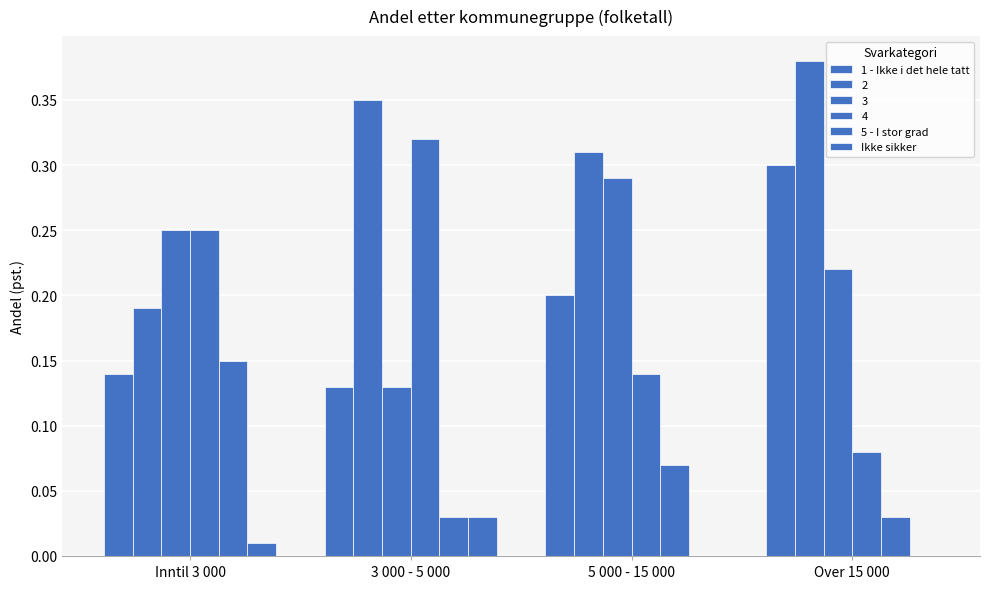

Count the number of categories in the chart.

4